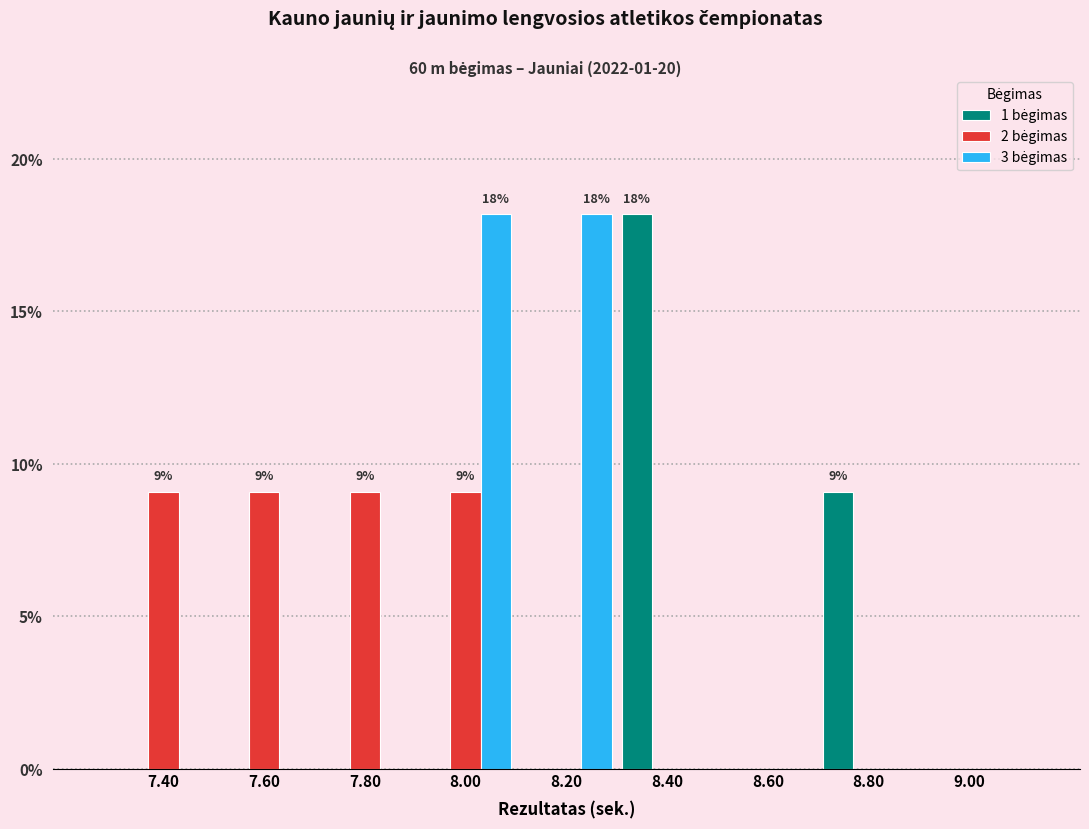

What is the greatest value displayed?

18.2